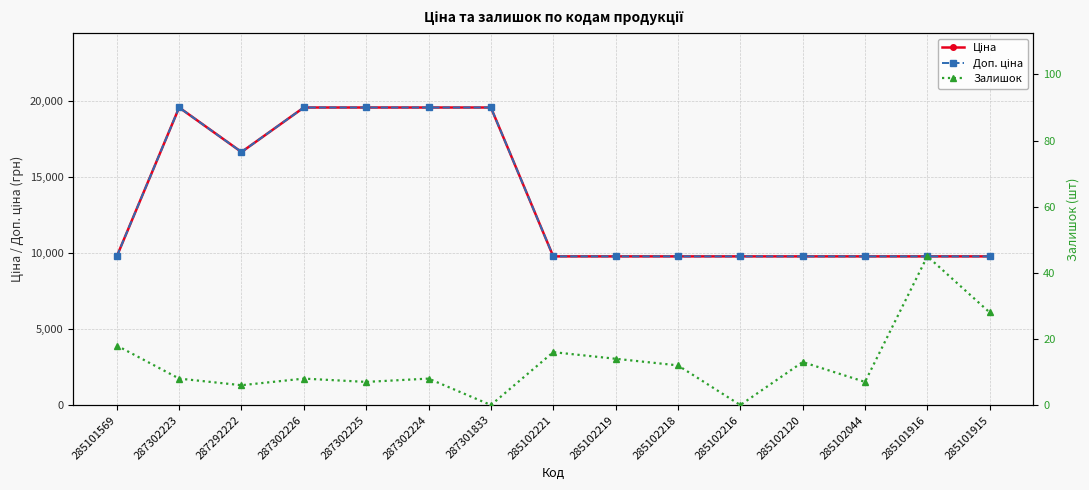

How many lines are shown in the chart?

3